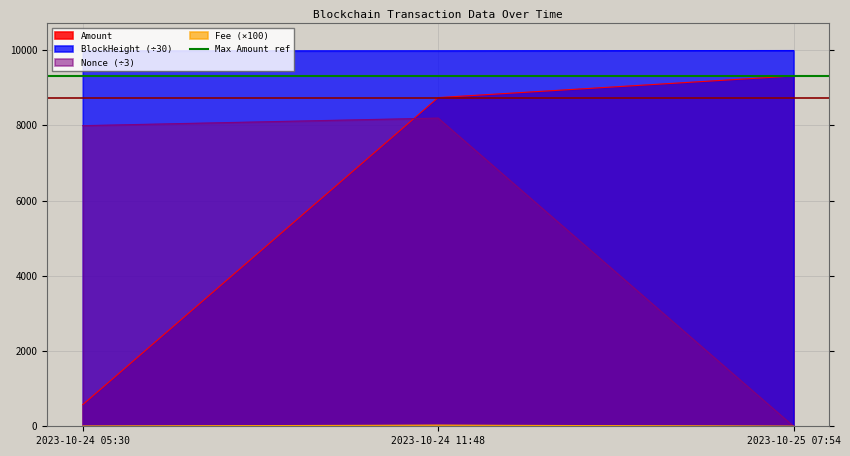

Rank the categories by Fee value from highest to lowest.

2023-10-24 11:48, 2023-10-24 05:30, 2023-10-25 07:54